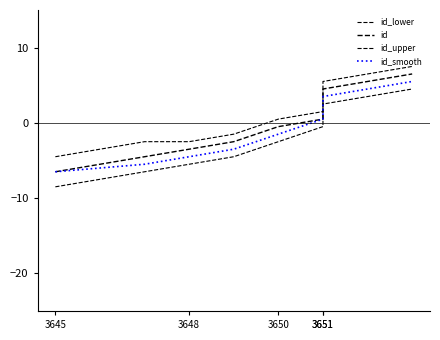

What is the label of the 7th point from the right?

3651